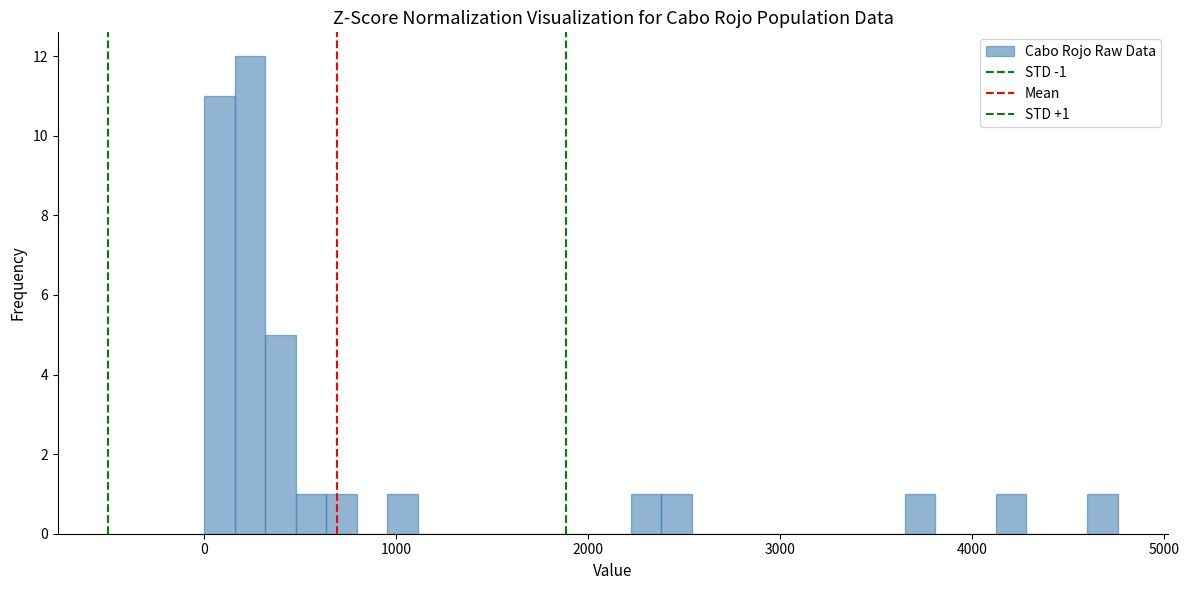

Around what value on the x-axis is the tallest bar? Give the approximate position of its centre, as read against the axis.

200